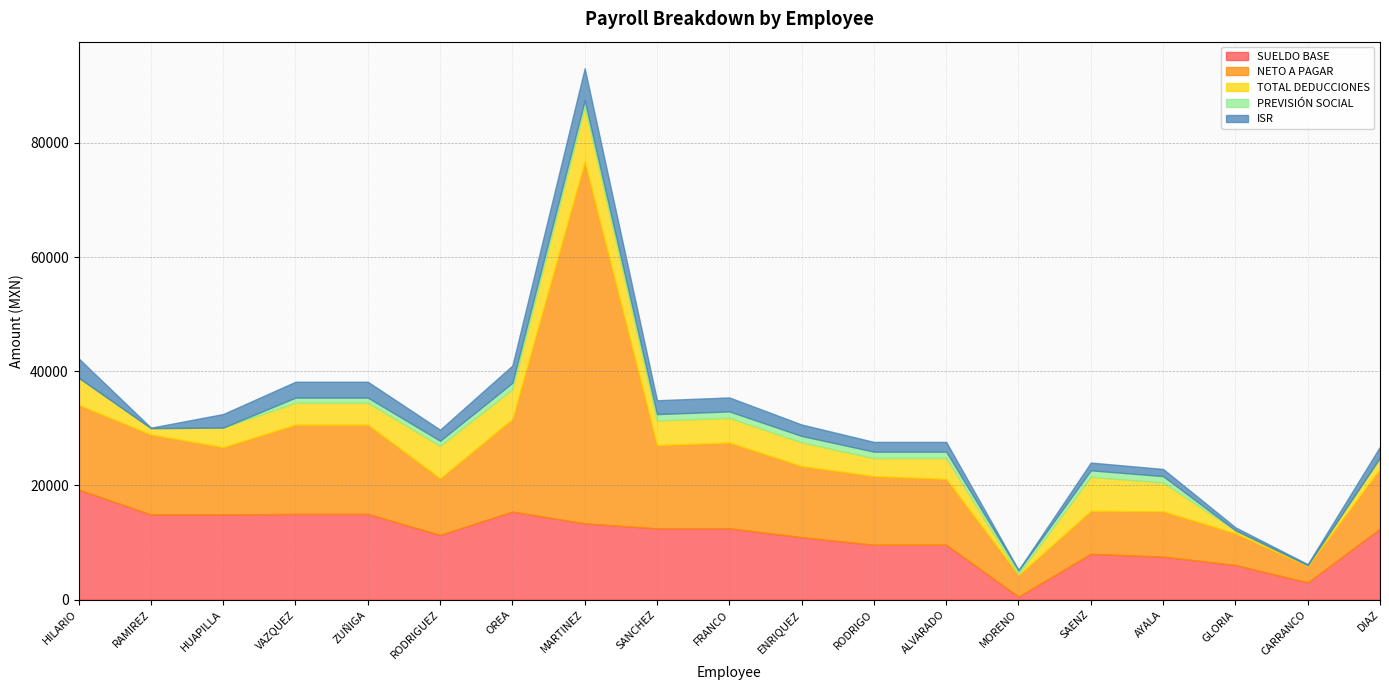

What is the minimum value for ISR?

80.6